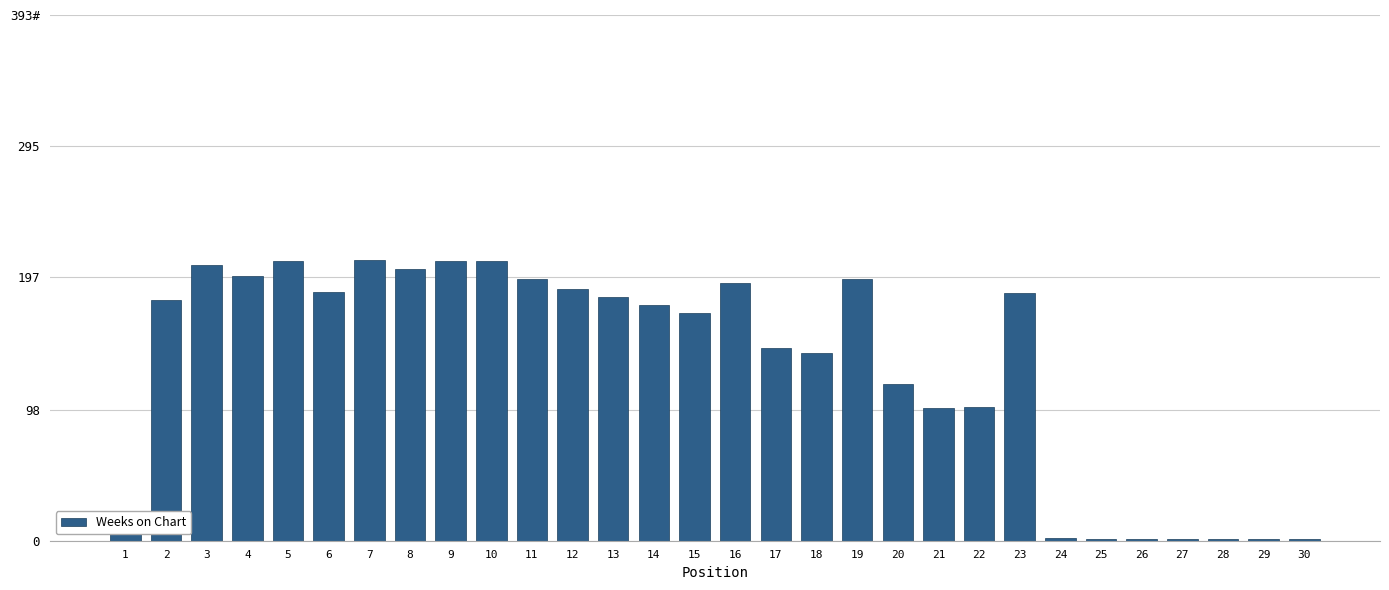

Does the chart contain stacked bars?

No